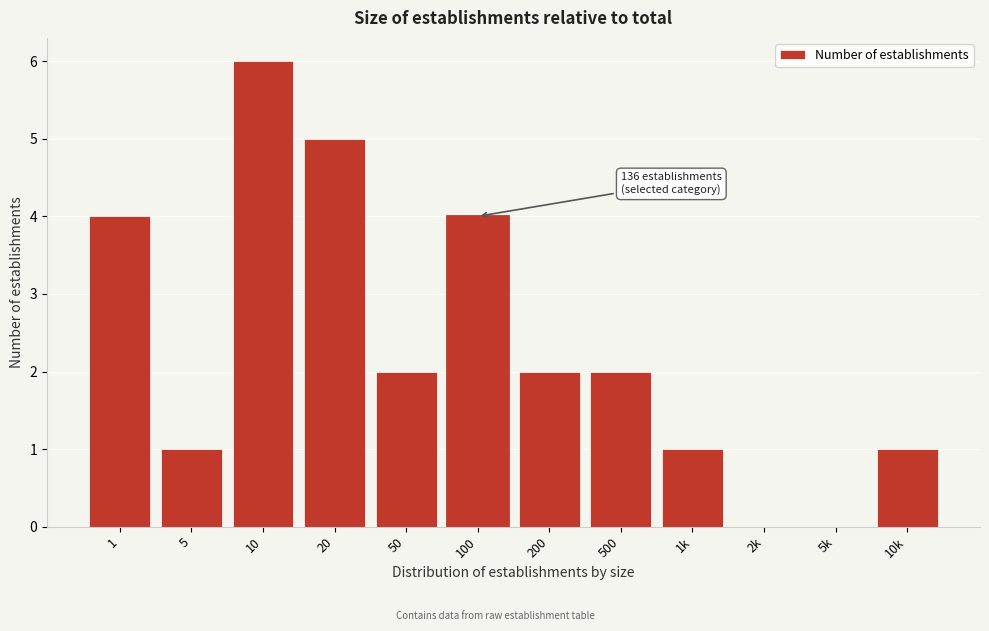

Reading left to right, transcribe all the data shown in this chart.

1=4	5=1	10=6	20=5	50=2	100=4	200=2	500=2	1k=1	2k=0	5k=0	10k=1